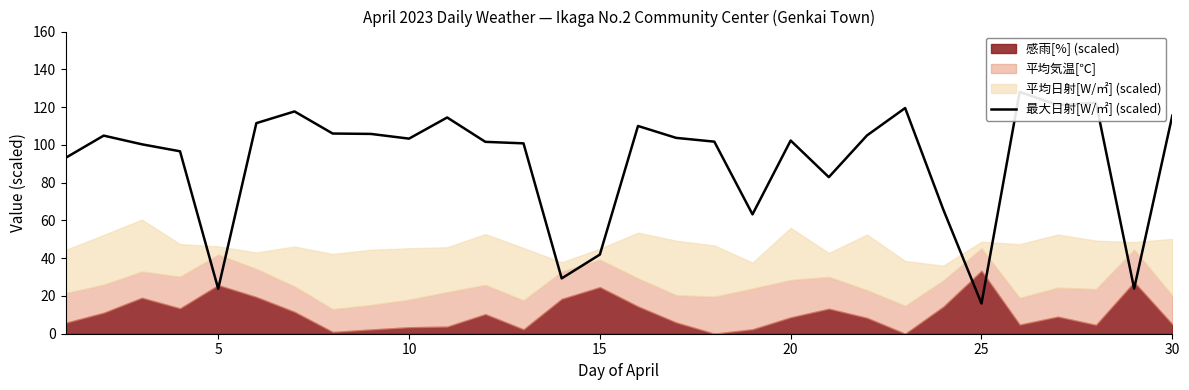

What is the difference between the maximum and minimum values?

112.0